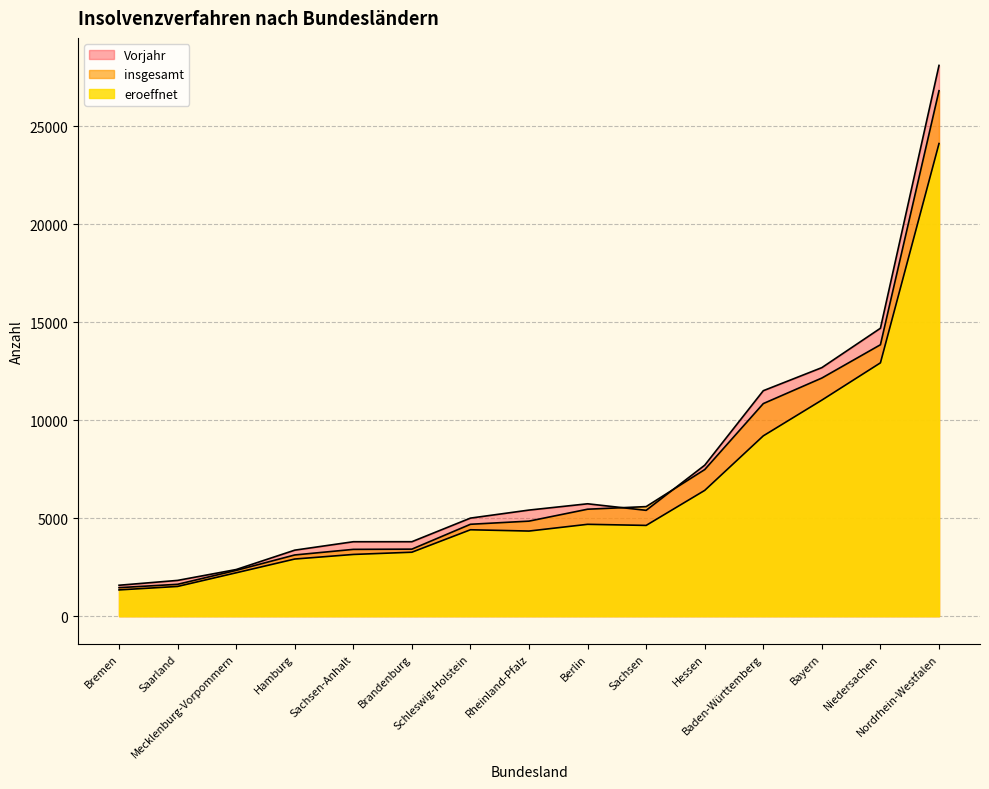

What are all the series names shown in the legend?

eroeffnet, insgesamt, Vorjahr